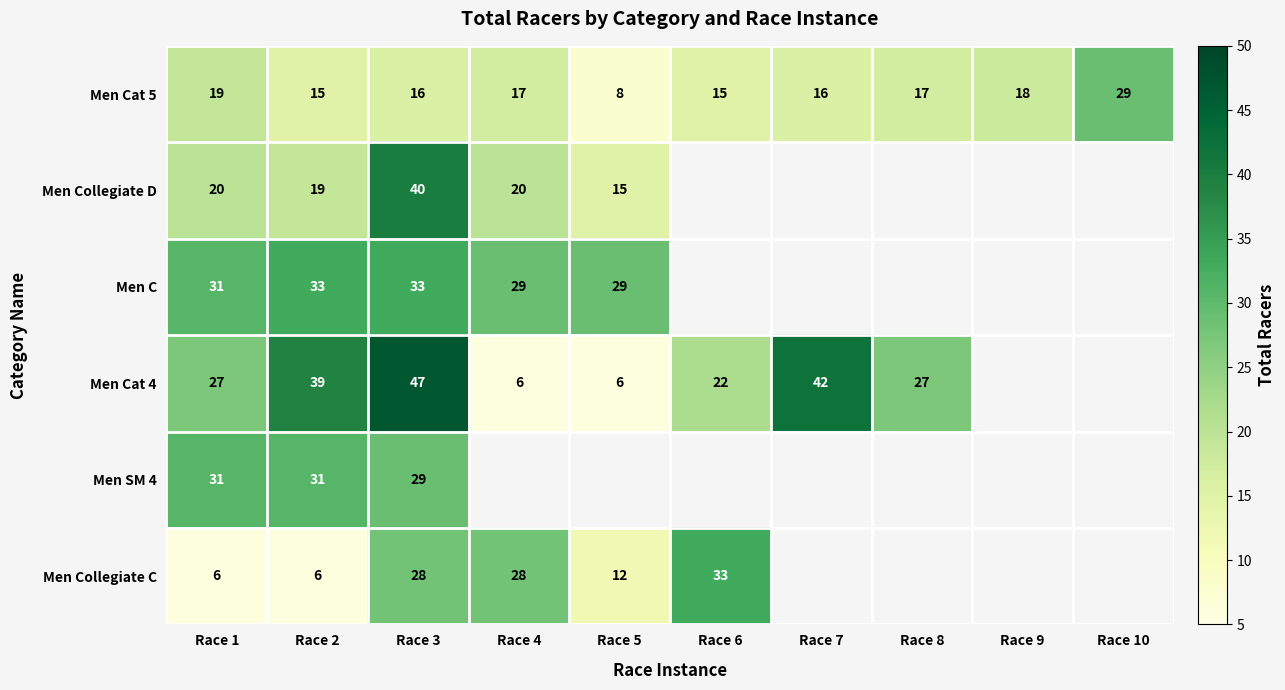

Which label corresponds to the largest value in the chart?

Race 3